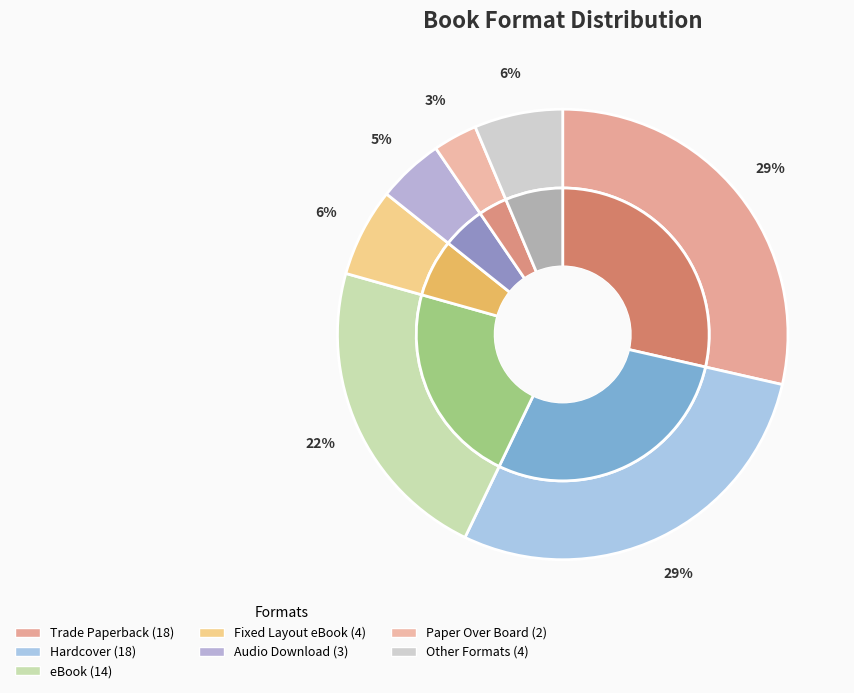

Which slice is the largest?

Trade Paperback